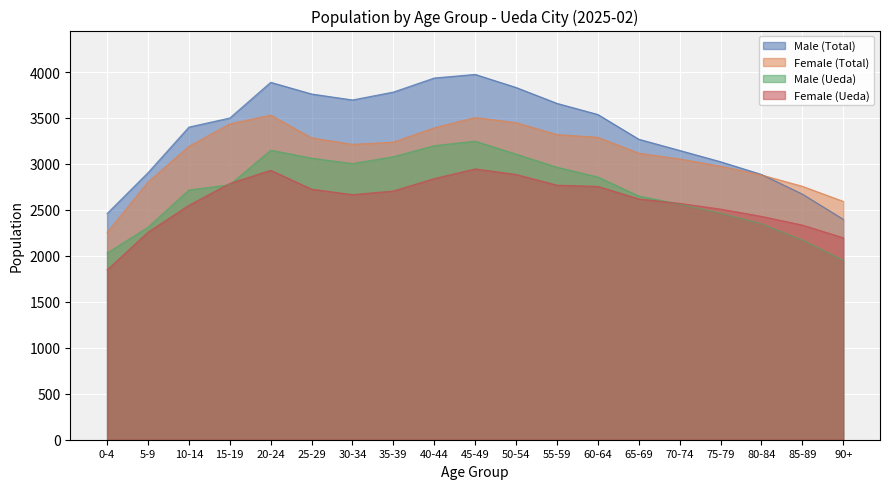

What is the sum of all Female (Total) values?

59283